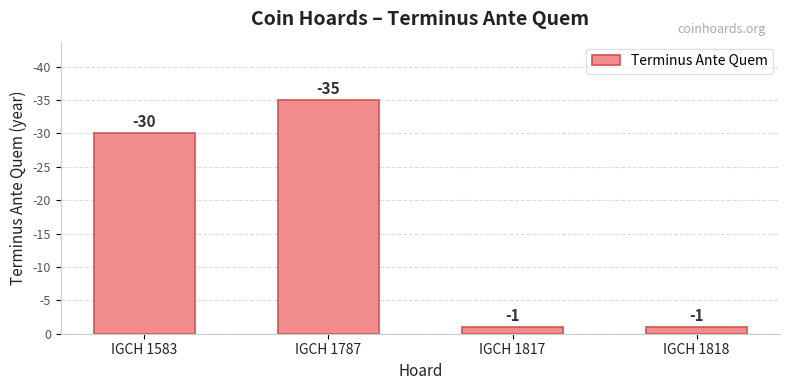

Rank the categories by value from highest to lowest.

IGCH 1787, IGCH 1583, IGCH 1817, IGCH 1818